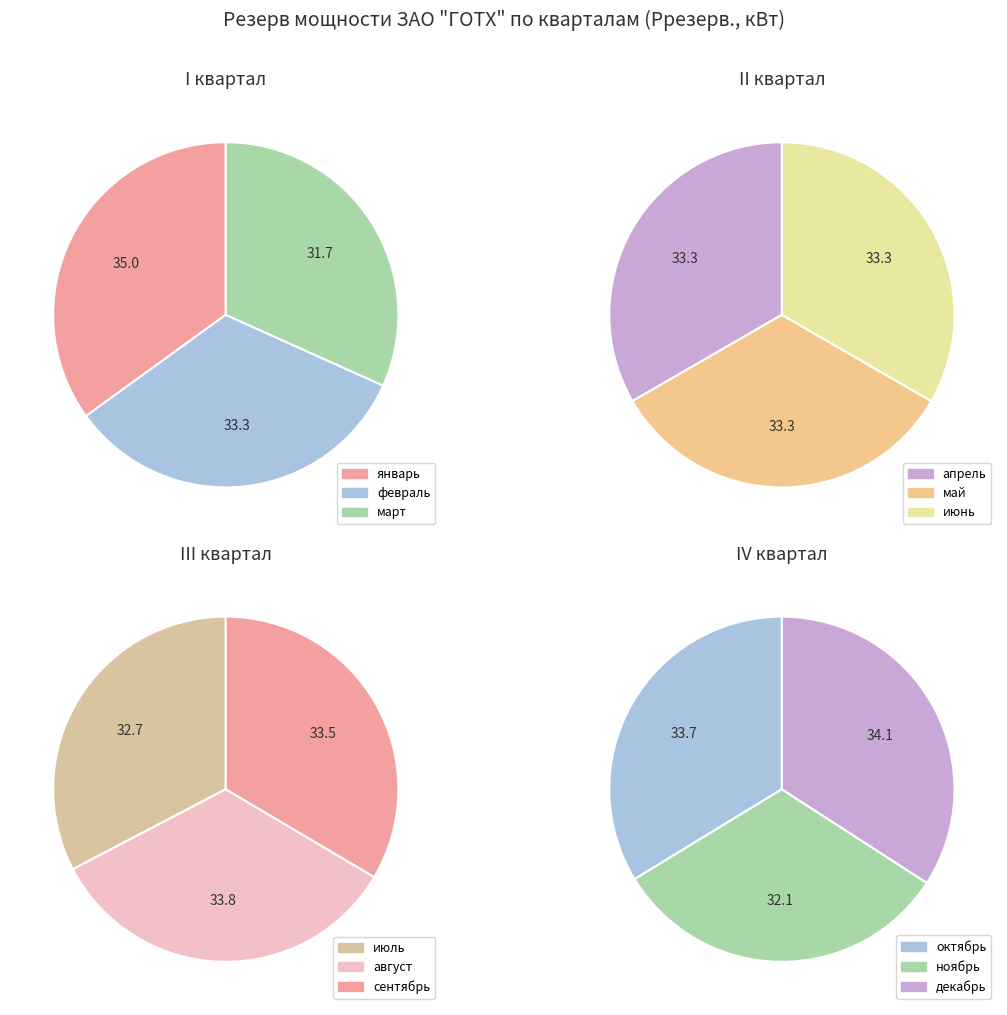

Count the number of slices in the pie.

12